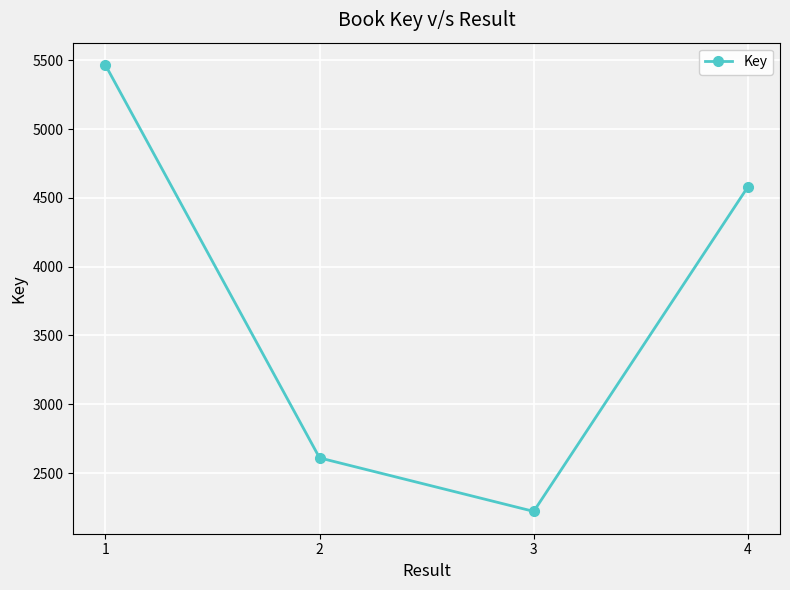

Rank the categories by value from highest to lowest.

1, 4, 2, 3